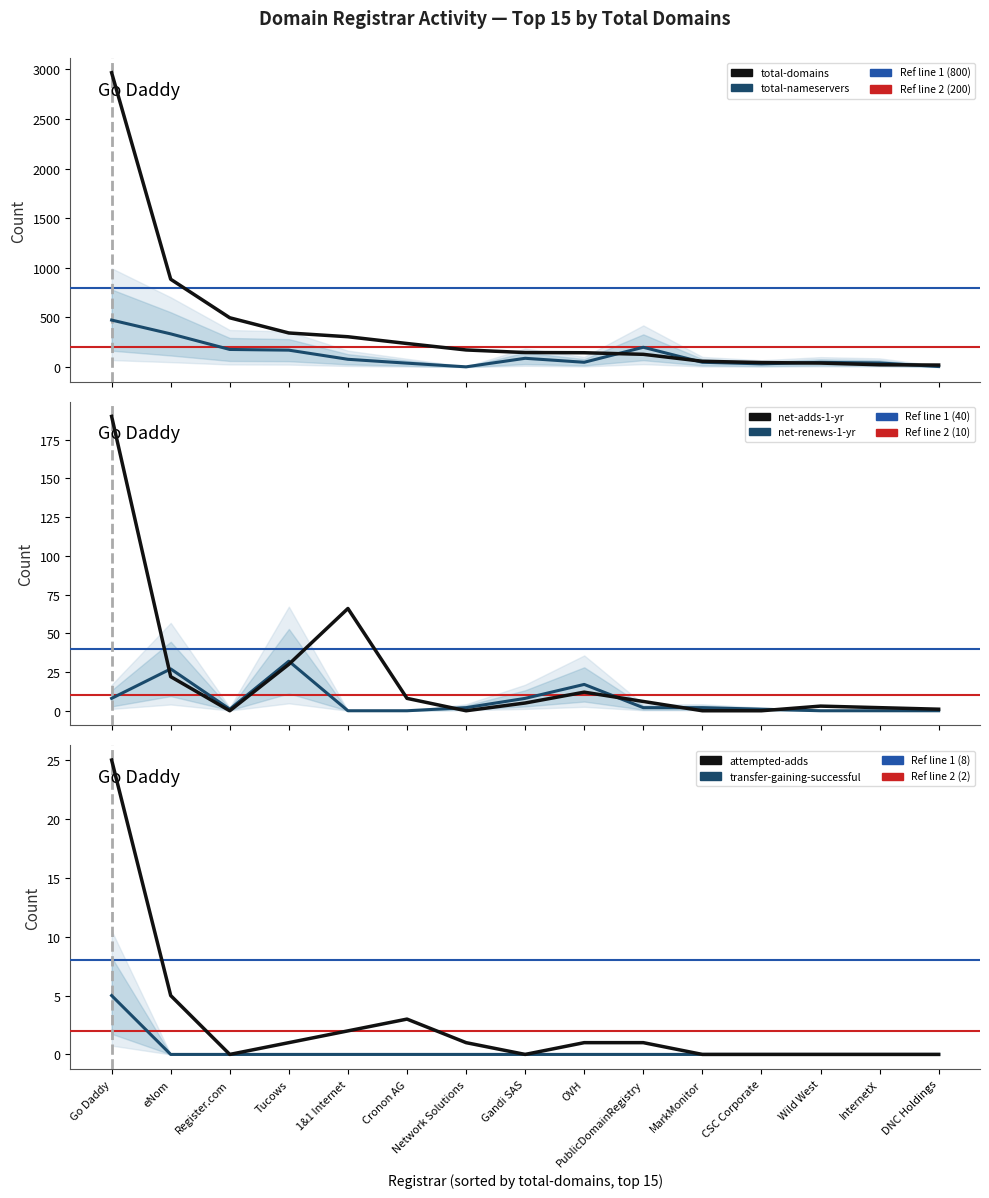

Reading left to right, what are all the values shown in this chart?

total-nameservers: Go Daddy=474	eNom=335	Register.com=178	Tucows=171	1&1 Internet=79	Cronon AG=40	Network Solutions=3	Gandi SAS=89	OVH=49	PublicDomainRegistry=200	MarkMonitor=49	CSC Corporate=33	Wild West=48	InternetX=42	DNC Holdings=6
total-domains: Go Daddy=2965	eNom=885	Register.com=497	Tucows=344	1&1 Internet=306	Cronon AG=238	Network Solutions=173	Gandi SAS=147	OVH=145	PublicDomainRegistry=129	MarkMonitor=59	CSC Corporate=46	Wild West=41	InternetX=24	DNC Holdings=21
net-renews-1-yr: Go Daddy=8	eNom=27	Register.com=1	Tucows=32	1&1 Internet=0	Cronon AG=0	Network Solutions=2	Gandi SAS=8	OVH=17	PublicDomainRegistry=2	MarkMonitor=2	CSC Corporate=1	Wild West=0	InternetX=0	DNC Holdings=0
net-adds-1-yr: Go Daddy=190	eNom=22	Register.com=0	Tucows=30	1&1 Internet=66	Cronon AG=8	Network Solutions=0	Gandi SAS=5	OVH=12	PublicDomainRegistry=6	MarkMonitor=0	CSC Corporate=0	Wild West=3	InternetX=2	DNC Holdings=1
transfer-gaining-successful: Go Daddy=5	eNom=0	Register.com=0	Tucows=0	1&1 Internet=0	Cronon AG=0	Network Solutions=0	Gandi SAS=0	OVH=0	PublicDomainRegistry=0	MarkMonitor=0	CSC Corporate=0	Wild West=0	InternetX=0	DNC Holdings=0
attempted-adds: Go Daddy=25	eNom=5	Register.com=0	Tucows=1	1&1 Internet=2	Cronon AG=3	Network Solutions=1	Gandi SAS=0	OVH=1	PublicDomainRegistry=1	MarkMonitor=0	CSC Corporate=0	Wild West=0	InternetX=0	DNC Holdings=0